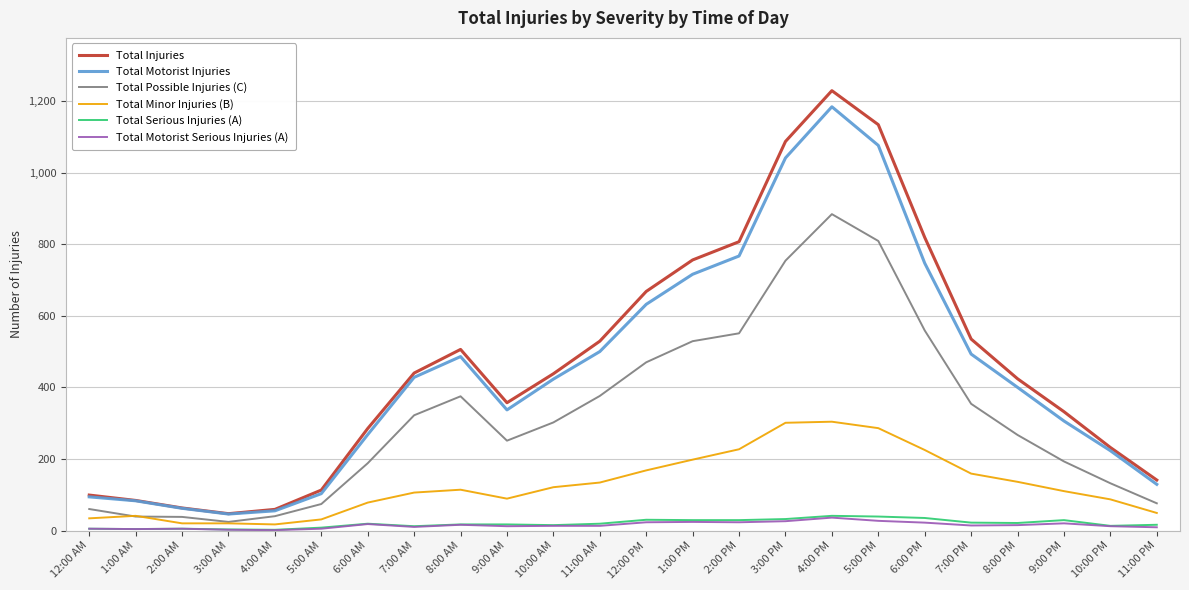

The Total Injuries series shows 734 at 7:00 PM. True or false?

False